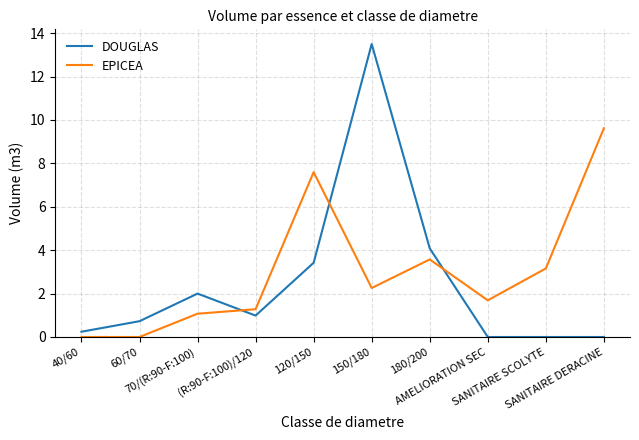

What position from the right is AMELIORATION SEC?

3